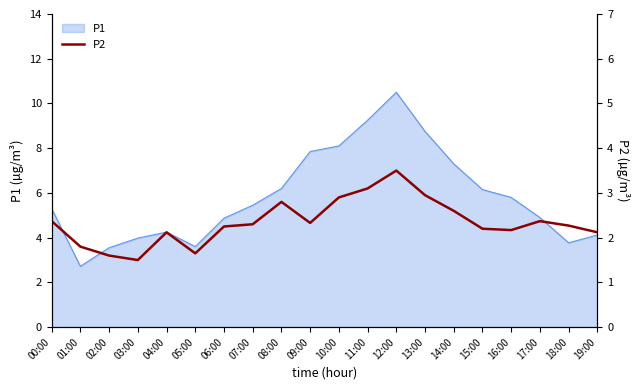

What is the label of the 19th point from the left?

18:00